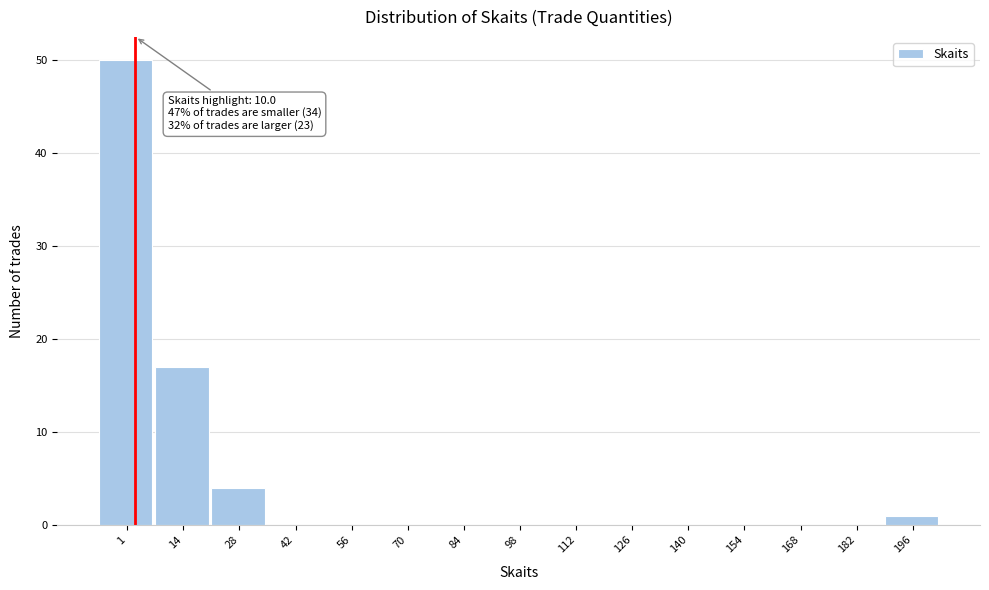

Reading left to right, list all the values displayed in this chart.

1=50	14=17	28=4	42=0	56=0	70=0	84=0	98=0	112=0	126=0	140=0	154=0	168=0	182=0	196=1